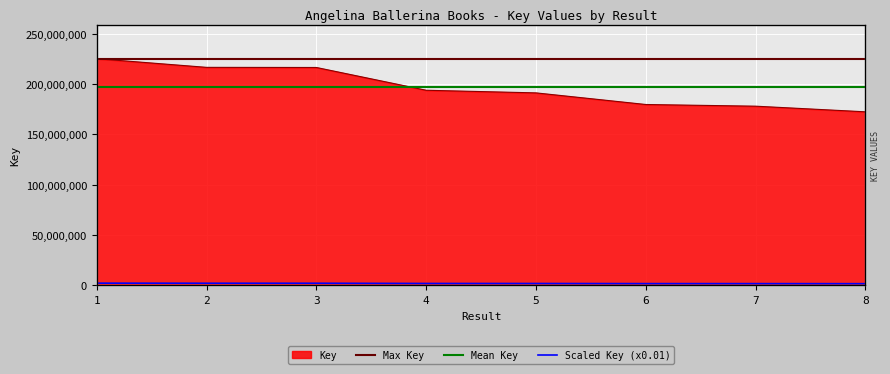

Reading right to left, transcribe all the data shown in this chart.

172432117	178025210	179693441	191233003	193838067	216458940	216584246	225196238